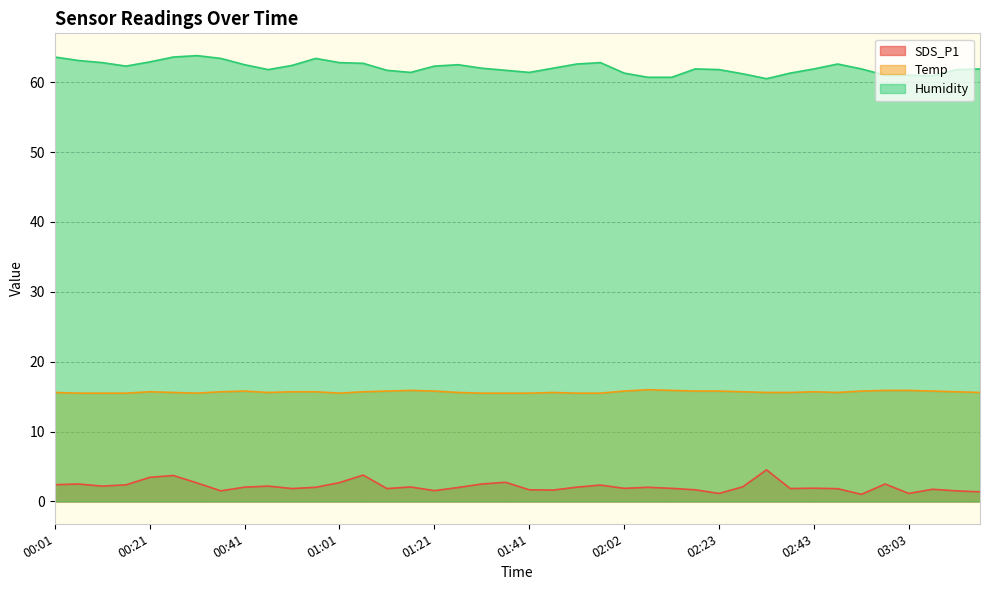

What is the label of the 16th point from the right?

02:02